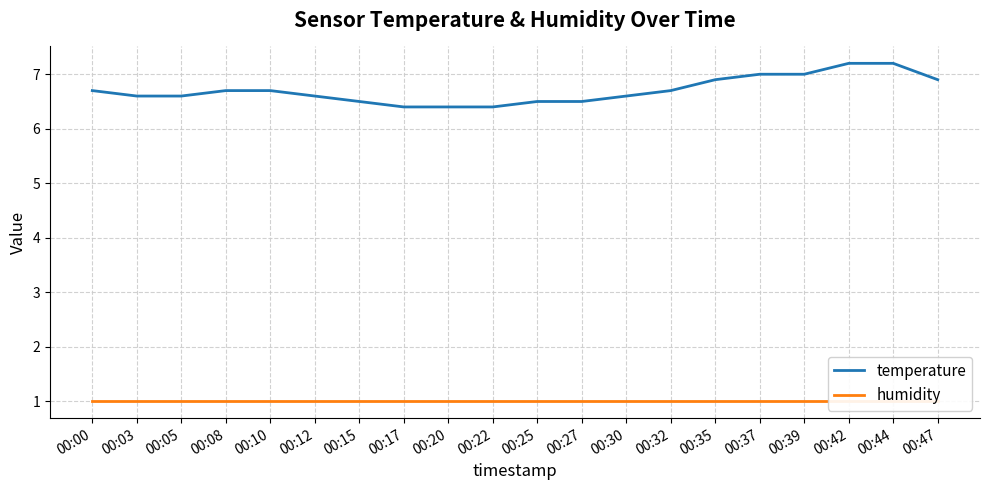

True or false: humidity and temperature cross at least once.

False